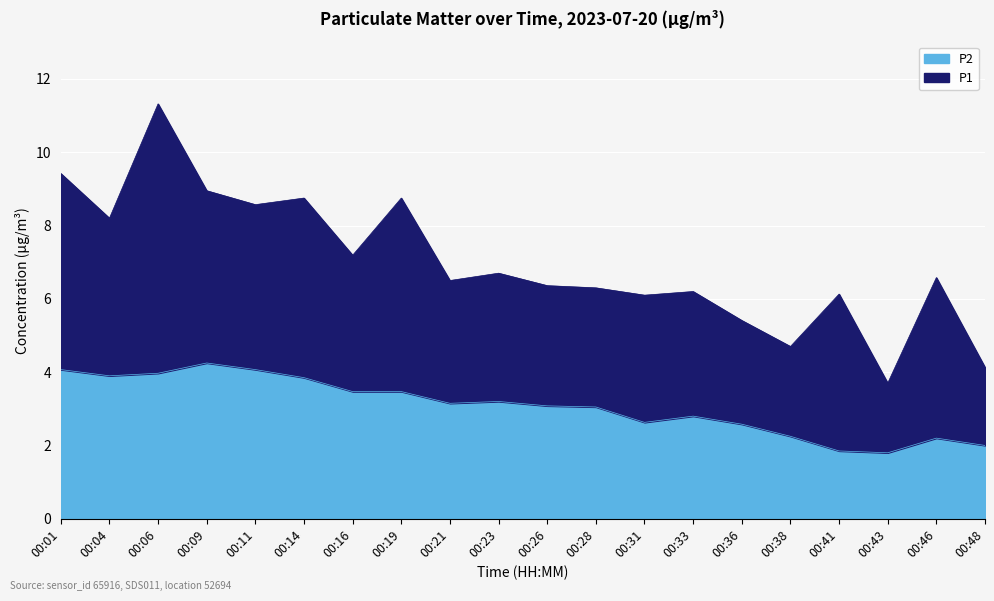

What is the sum of the values at 00:16 and 00:43?

5.3